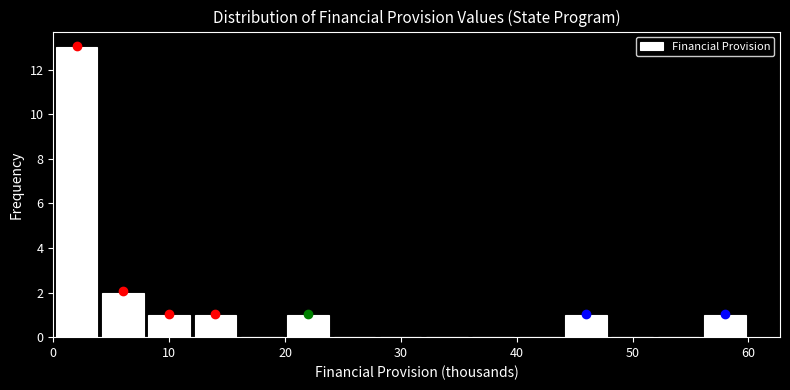

Read against the x-axis, roughly where is the centre of the tallest bar?

2